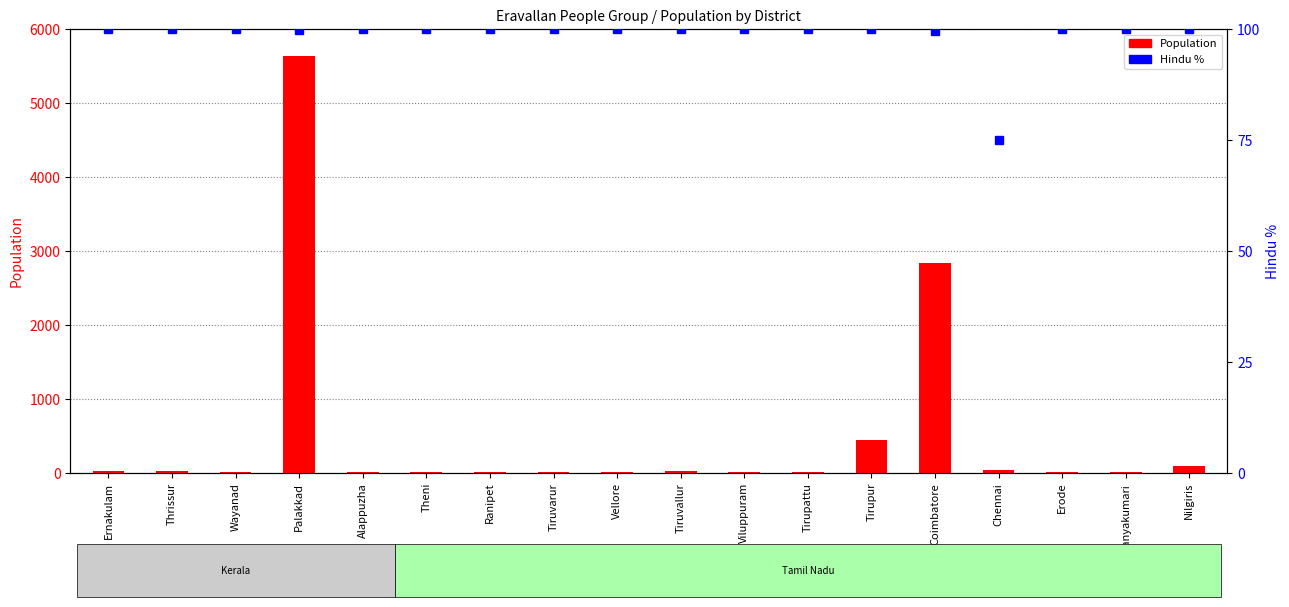

What is the label of the 8th bar from the right?

Viluppuram